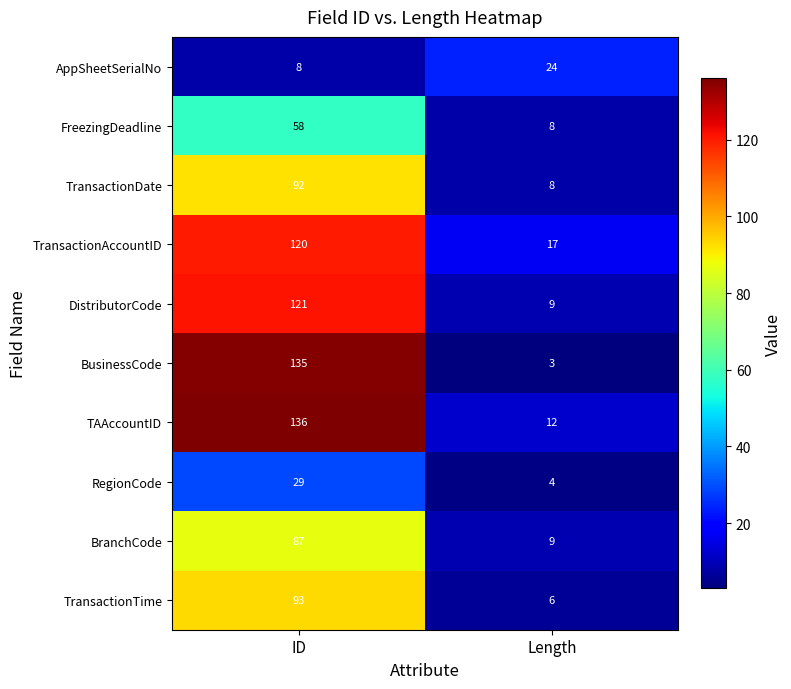

True or false: DistributorCode has a value of 9 at Length.

True